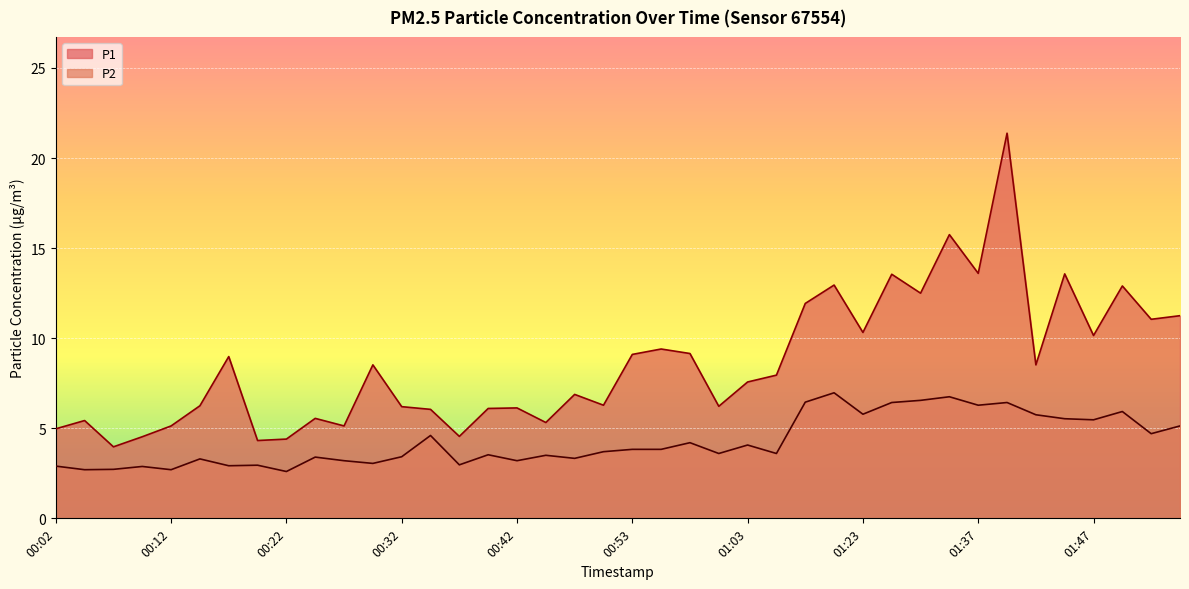

What are all the series names shown in the legend?

P1, P2